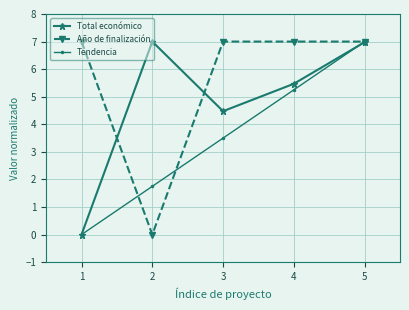

What is the value of the Tendencia point at the 5th from the left?

7.0